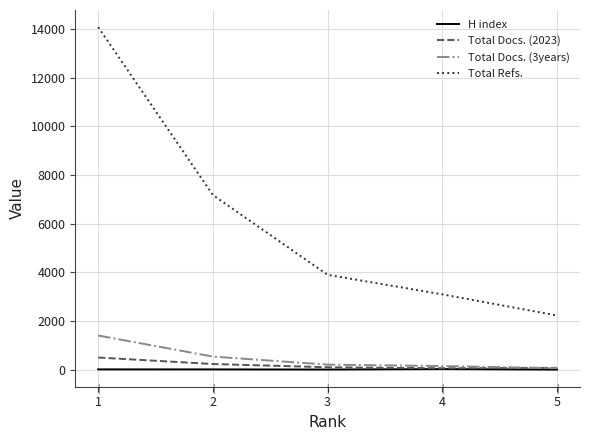

Which has a higher value, 4 or 1?

4